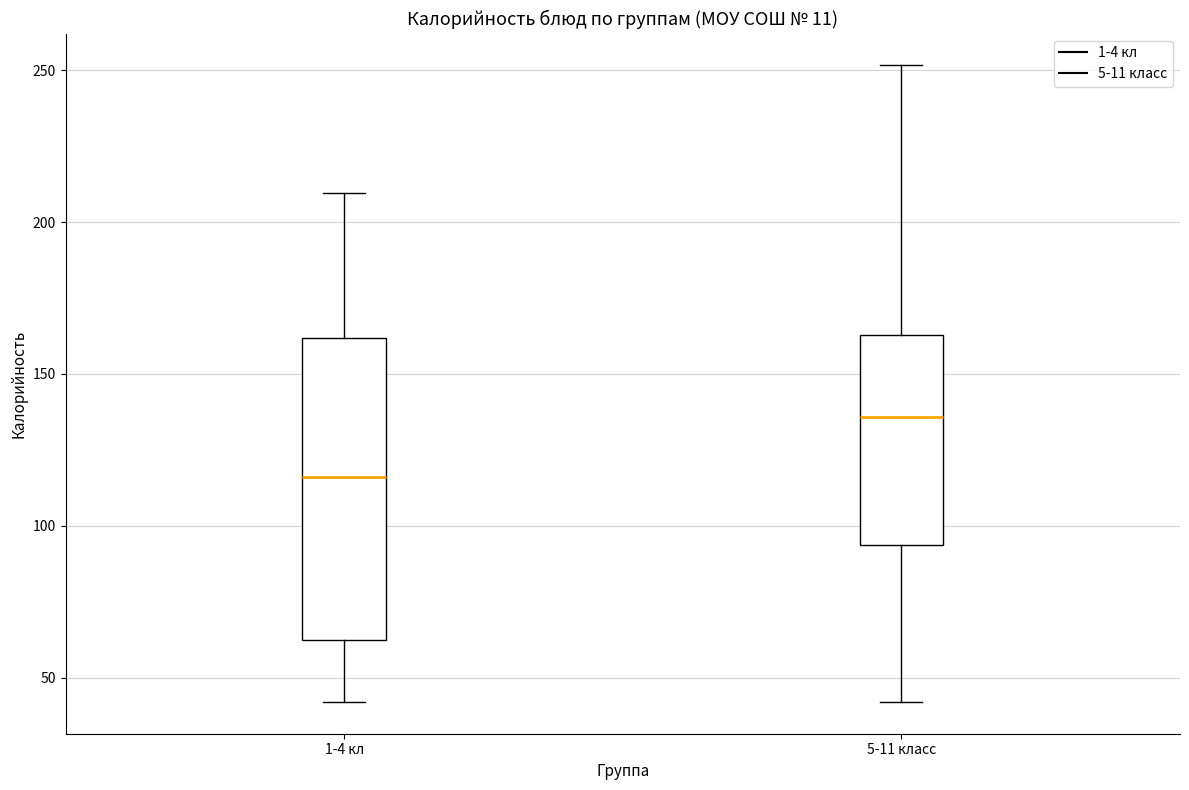

Comparing the boxes themselves (not the whiskers), which one is the tallest?

1-4 кл